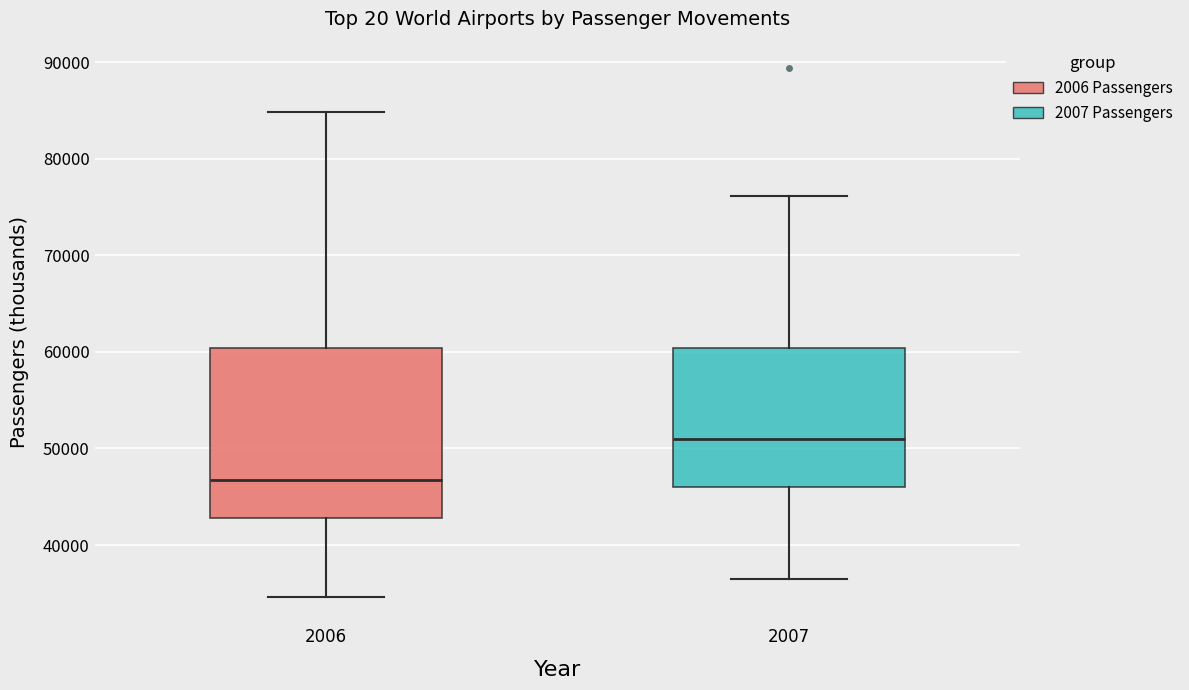

Which box is the tallest, from its lower edge to its upper edge?

2006